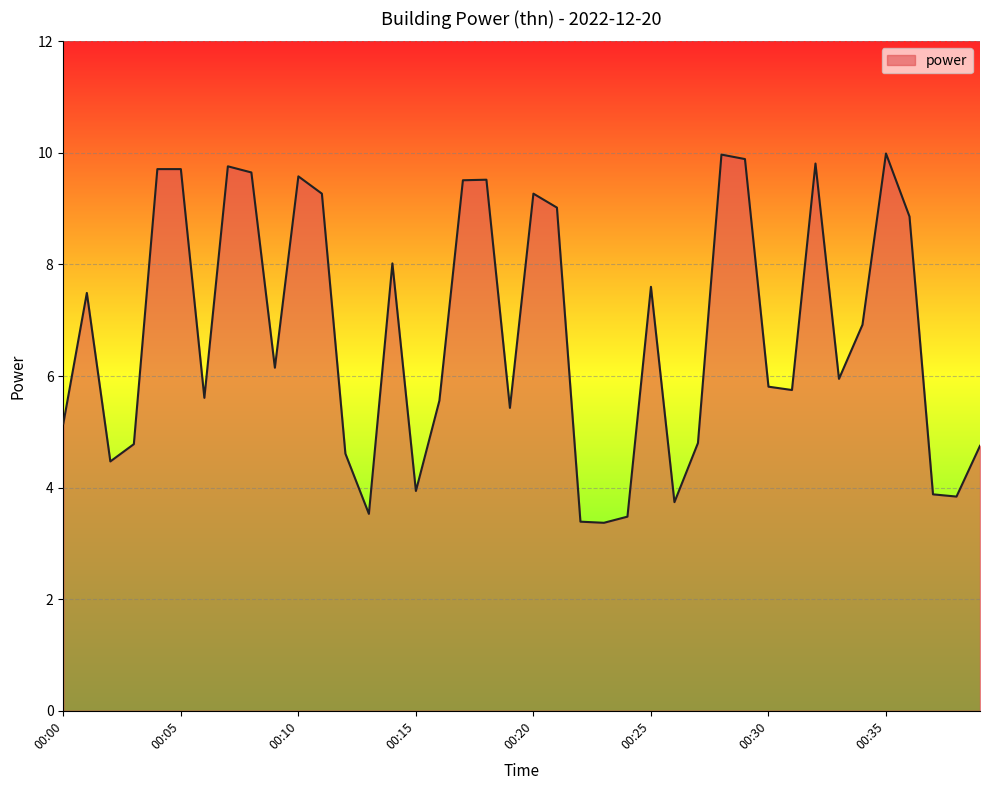

What is the difference between the maximum and minimum values?

6.6